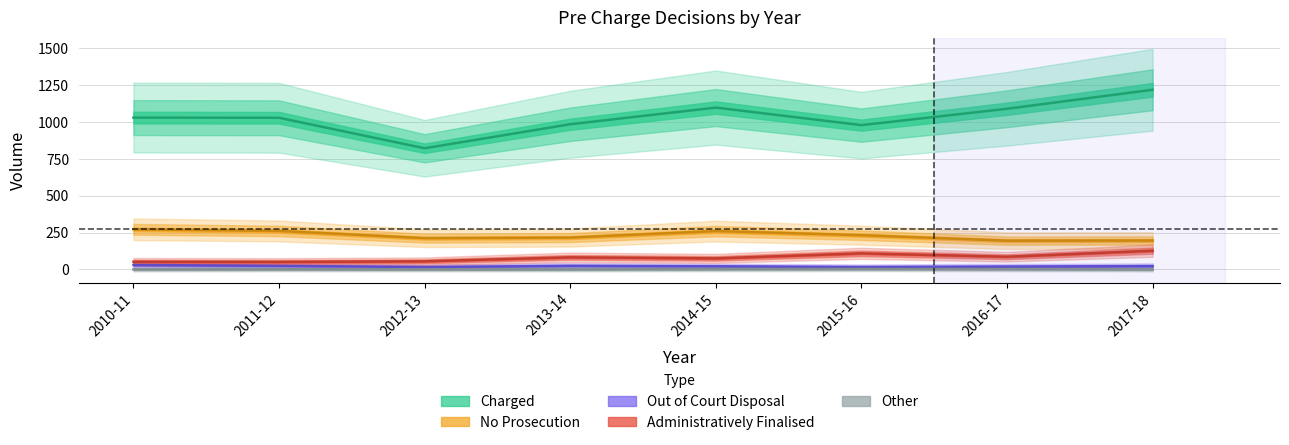

Where does the Charged series first go above 1030?

2014-15